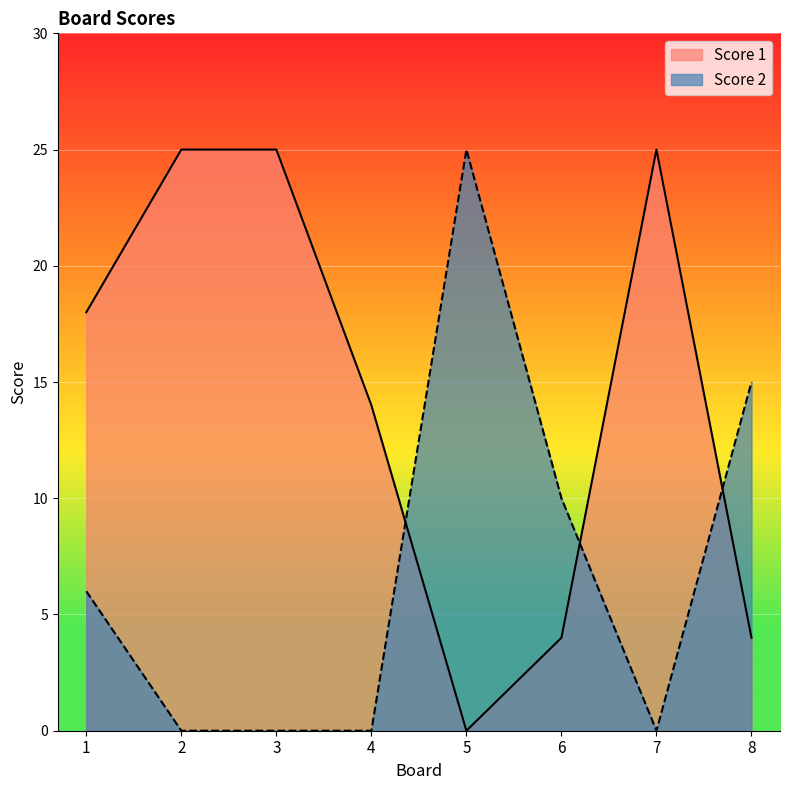

How many Score 2 values are between 0 and 15?

7